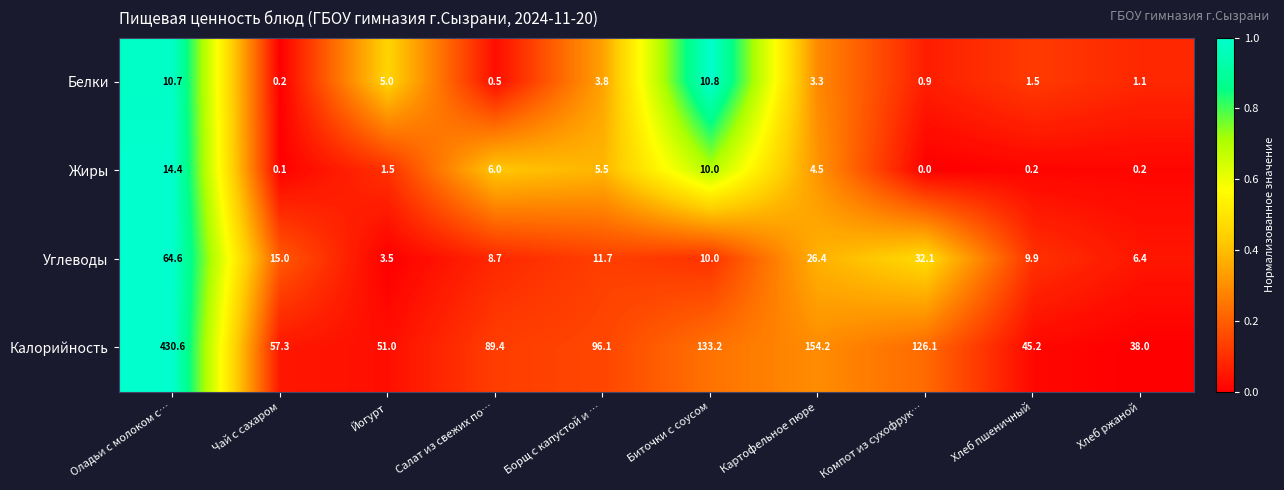

At which category does the chart reach its peak across all series?

Оладьи с молоком с…